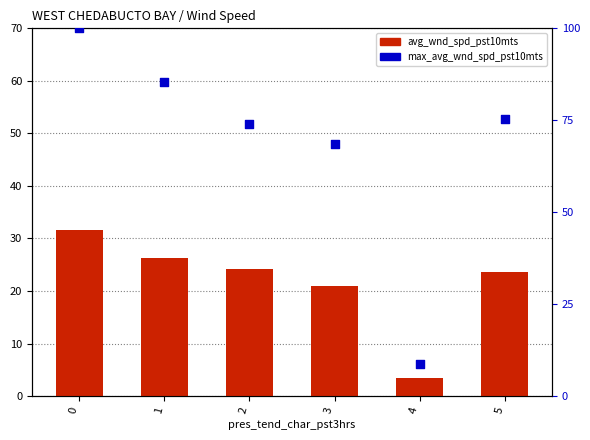

Which series has the widest spread of Y values?

max_avg_wnd_spd_pst10mts